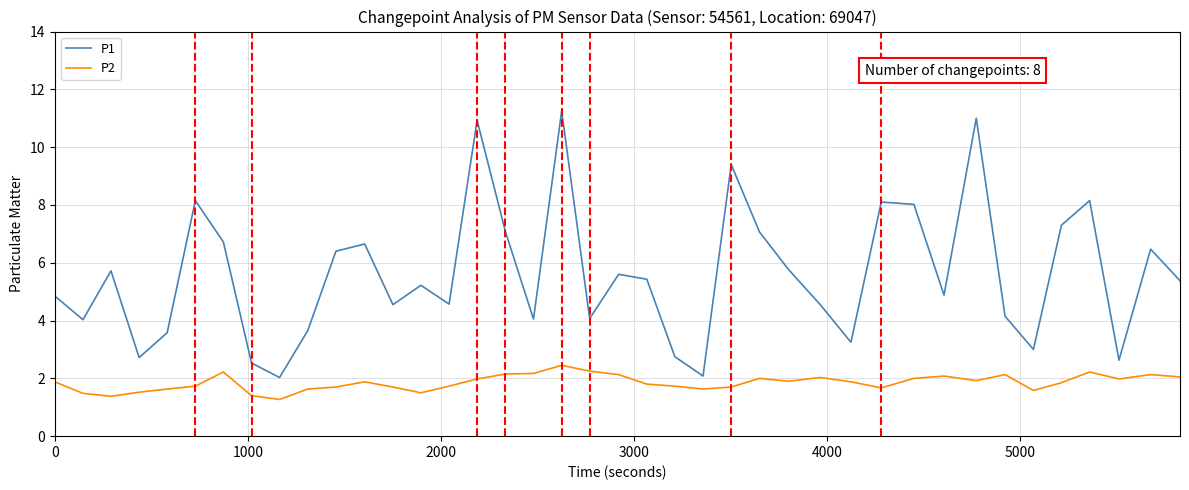

Which series has the largest total across all categories?

P1